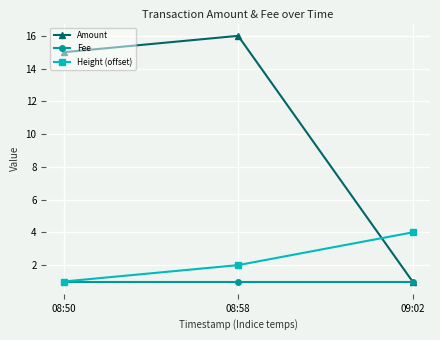

Which series has the largest range (max minus min)?

Amount